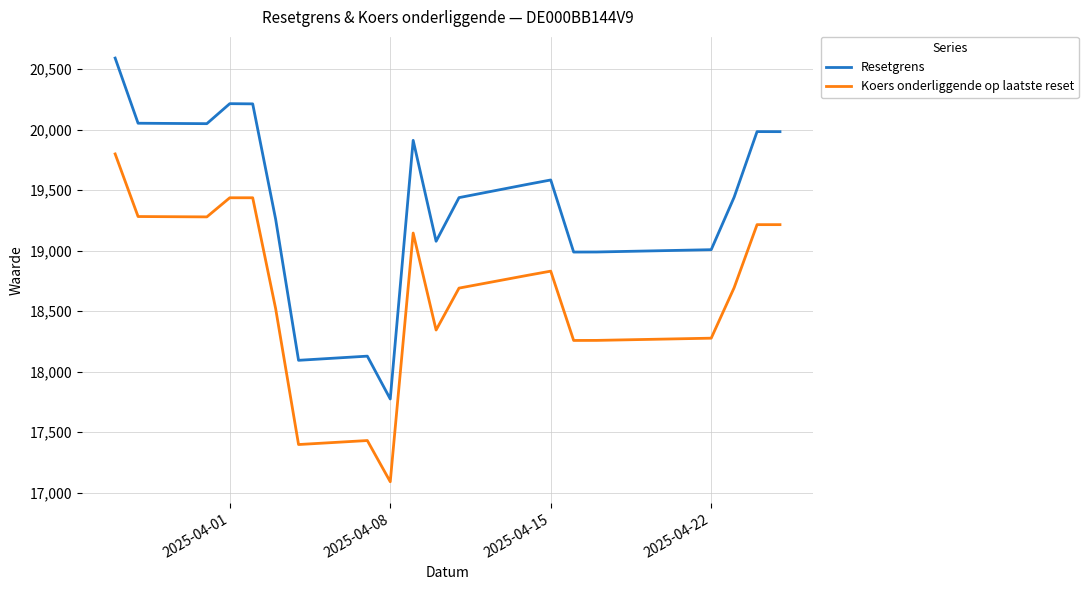

Which series has the largest total across all categories?

Resetgrens